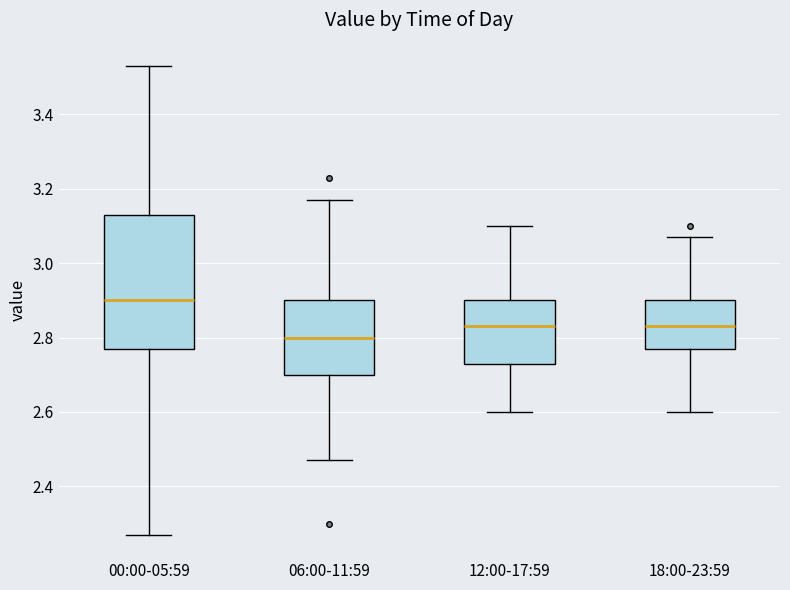

Comparing the boxes themselves (not the whiskers), which one is the tallest?

00:00-05:59